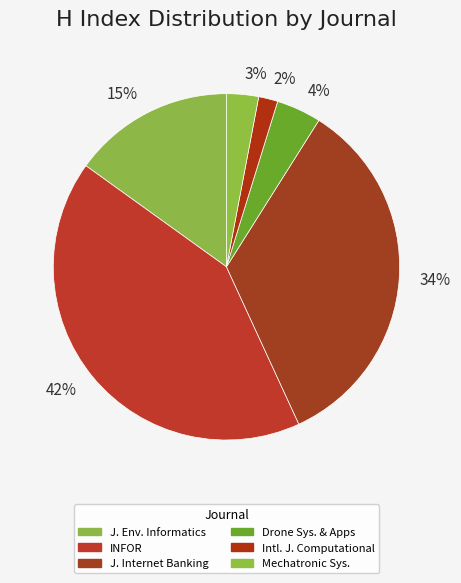

Between 15% and 2%, which is larger?

15%